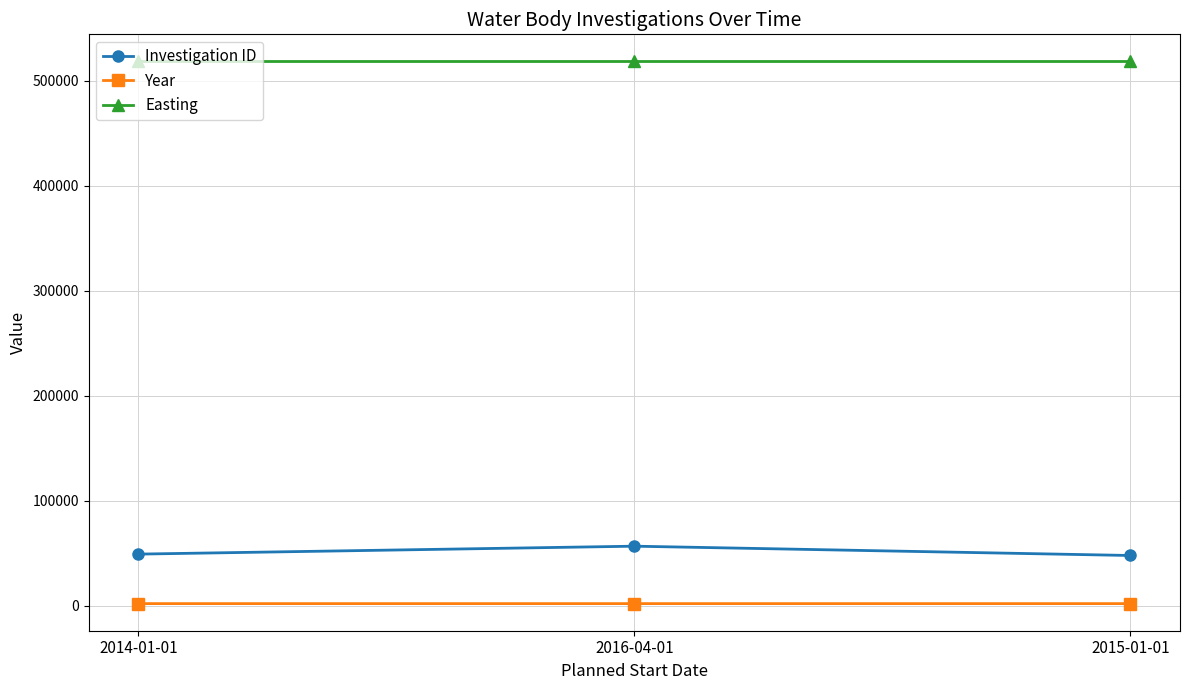

Is the value of Year at 2016-04-01 greater than the value of Easting at 2014-01-01?

No